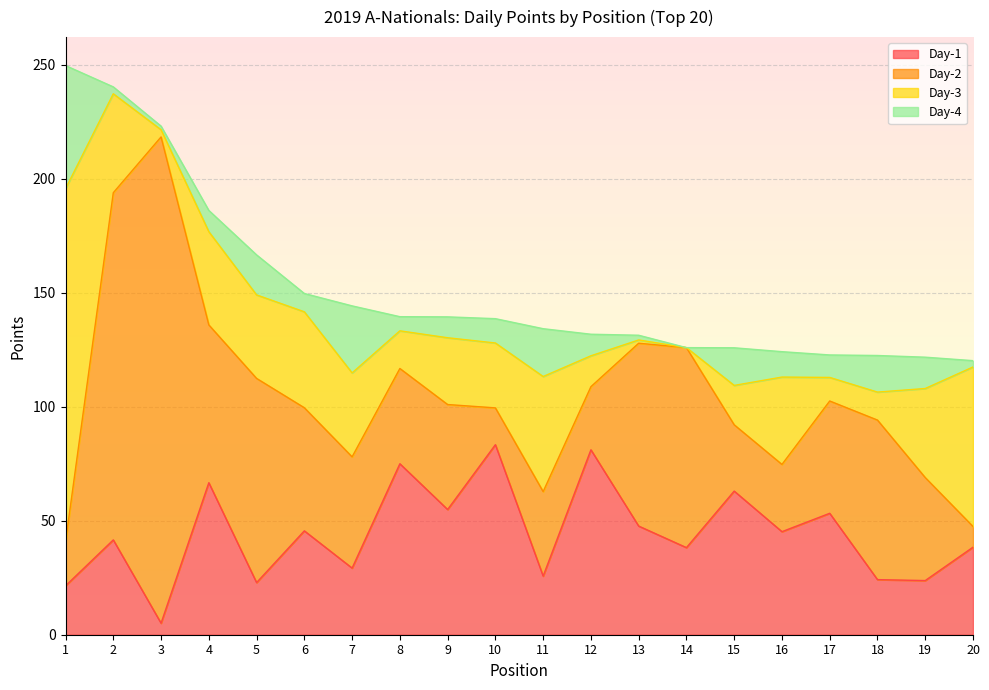

What is the maximum value shown in the chart?

213.3